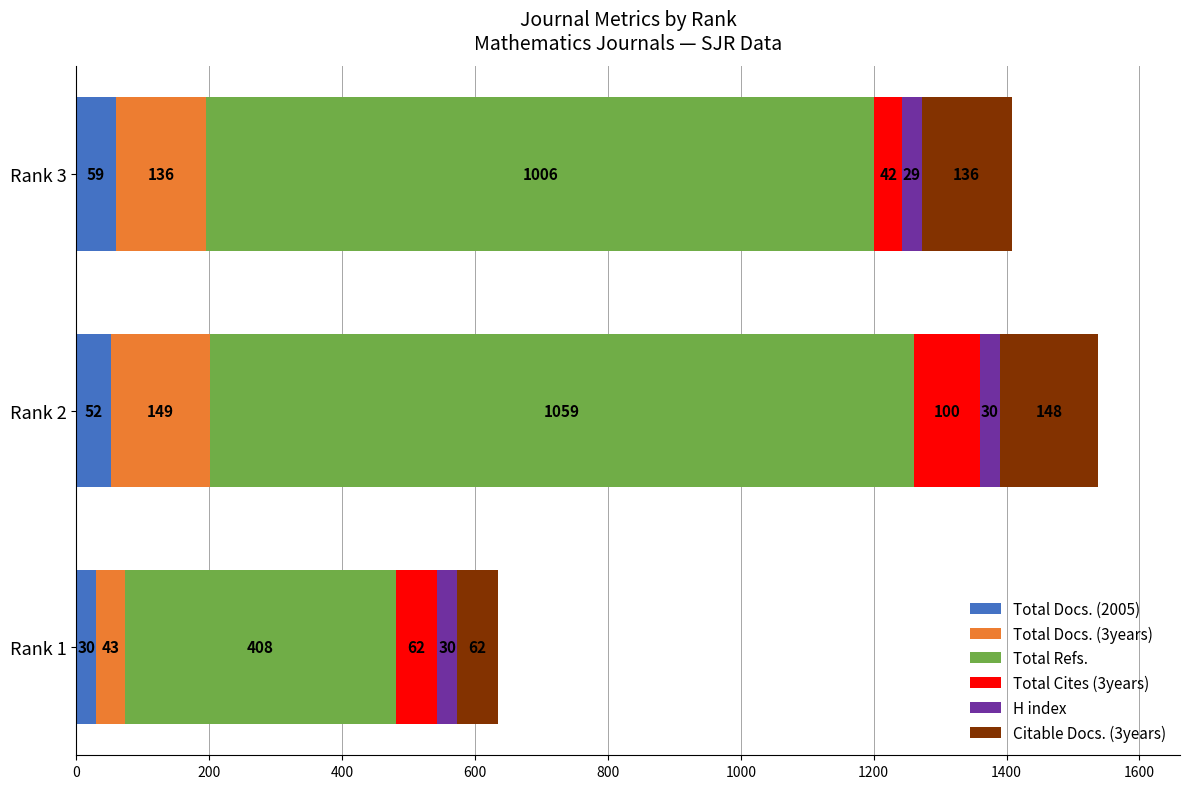

What value does the Total Docs. (2005) series have at Rank 1, to the nearest 10?

30